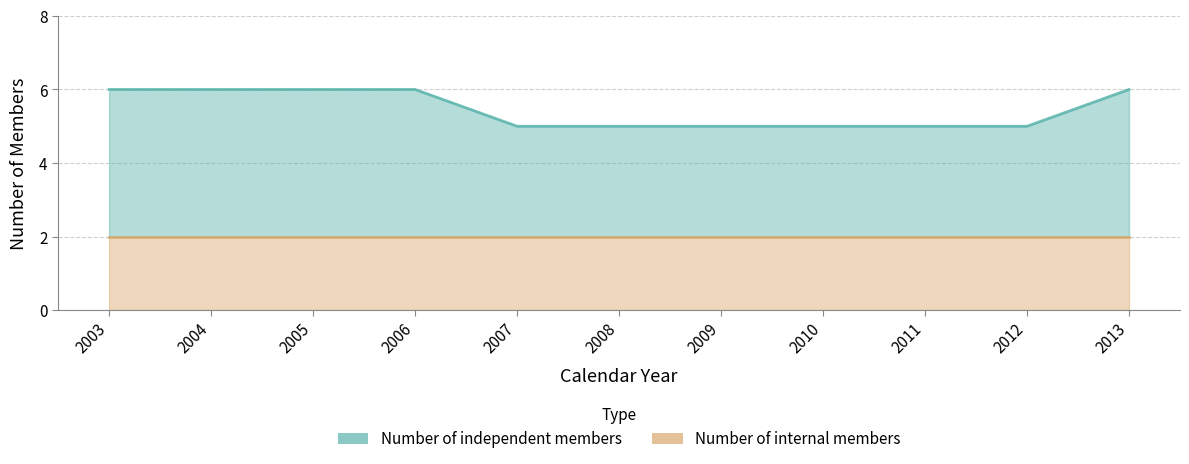

How many data points does each series have?

11